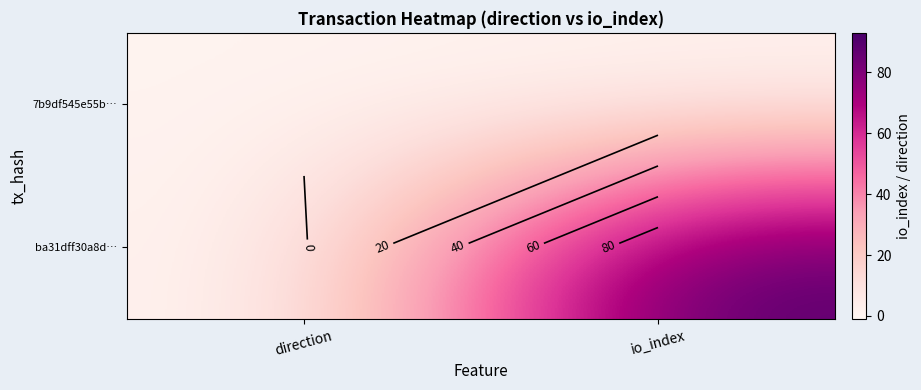

Which has a higher value, direction or io_index?

io_index